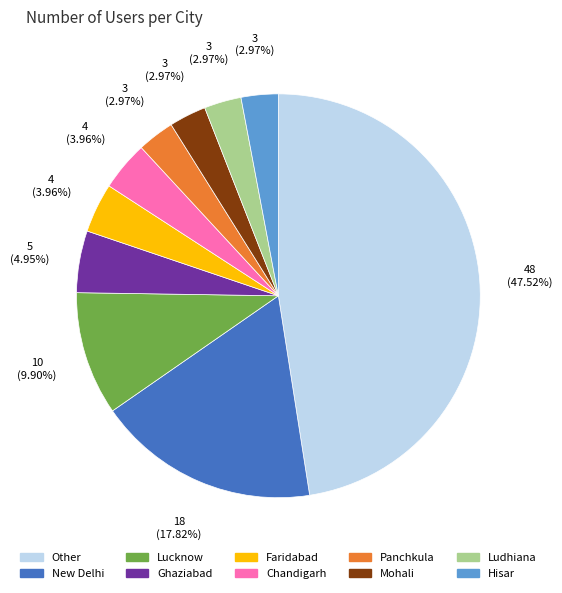

The Other slice represents 48% of the pie. True or false?

True